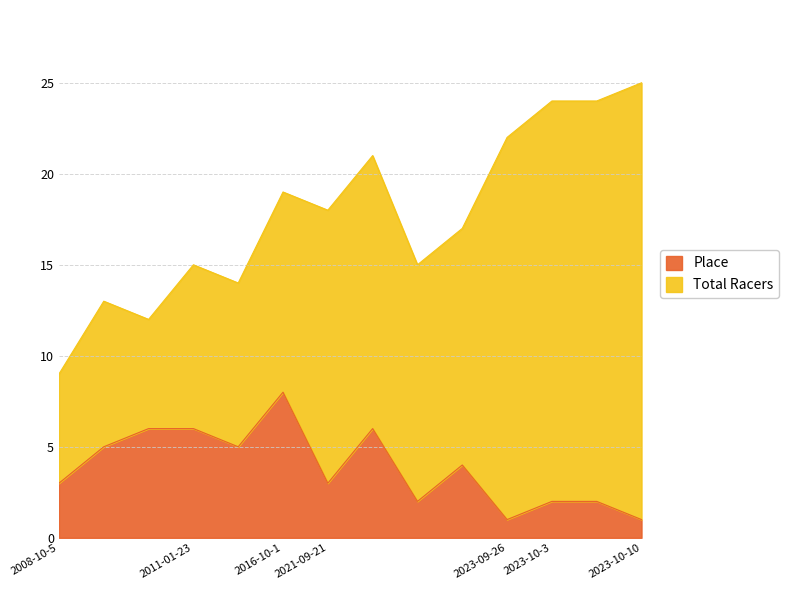

What is the label of the 4th point from the left?

2011-01-23